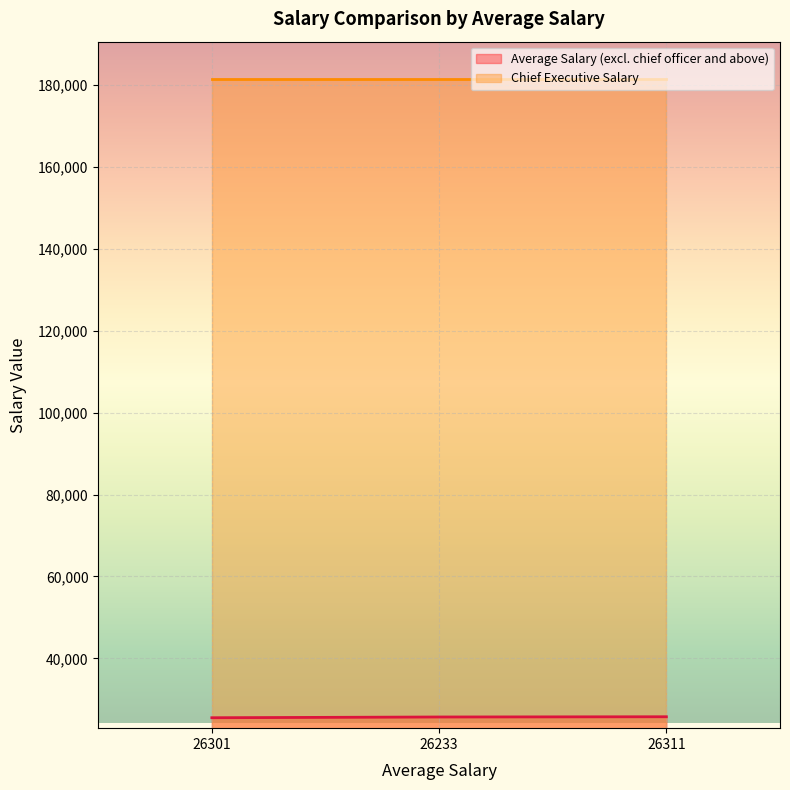

Which series has the largest total across all categories?

Chief Executive Salary